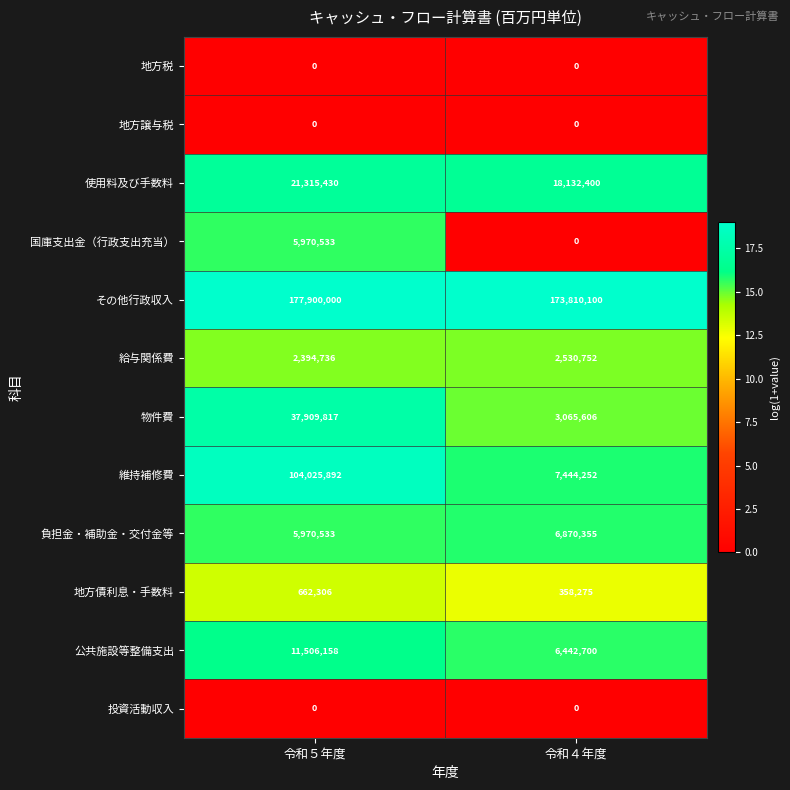

Where is 給与関係費 nearest to the value 2462744?

令和５年度